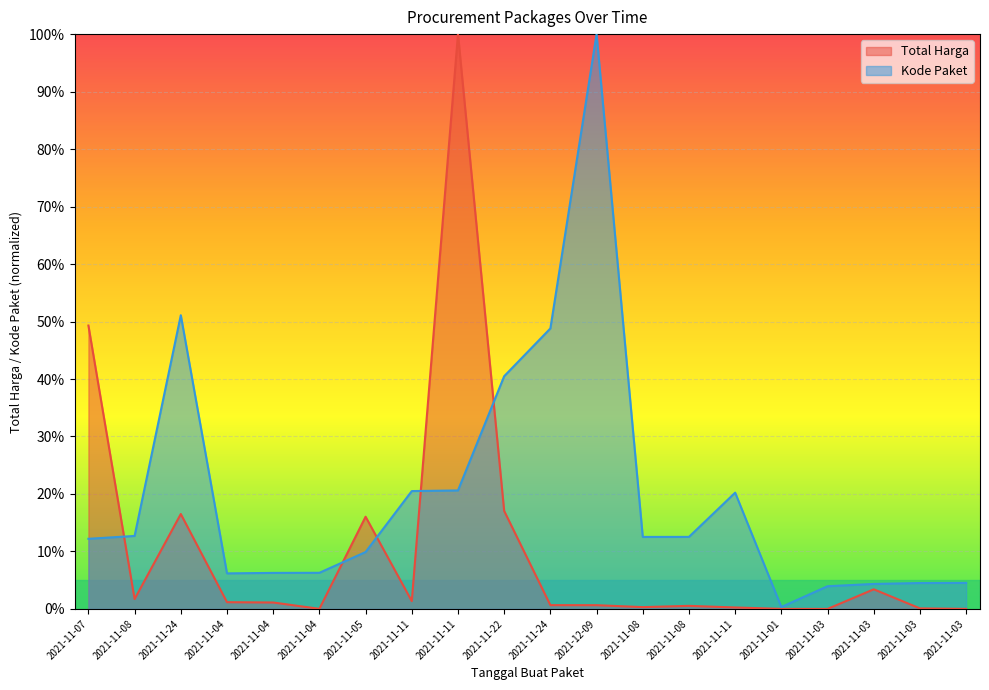

Which series has the largest total across all categories?

Kode Paket